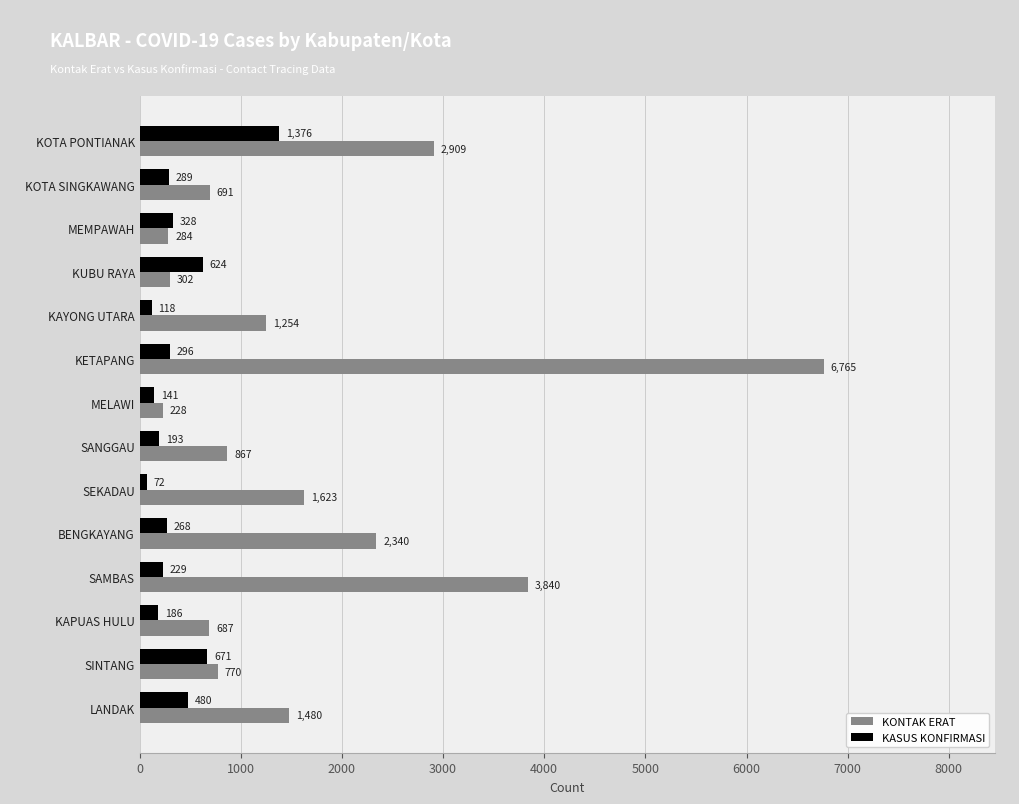

The KASUS KONFIRMASI series shows 141 at MELAWI. True or false?

True